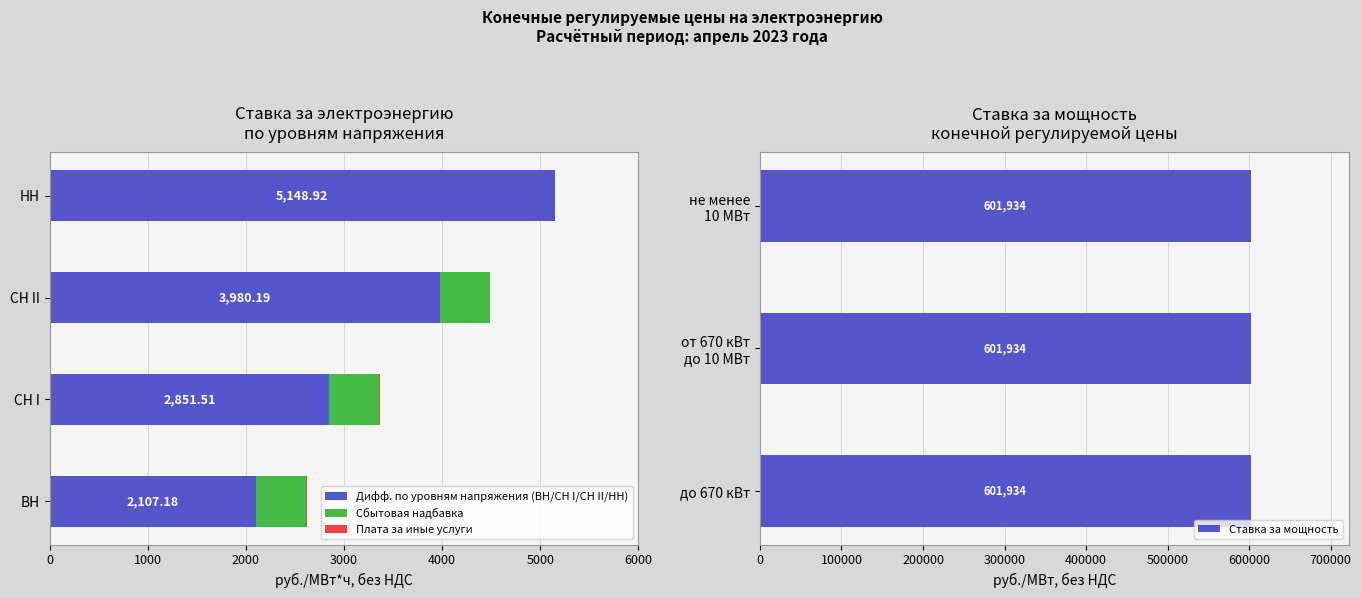

How many groups of bars are there?

4